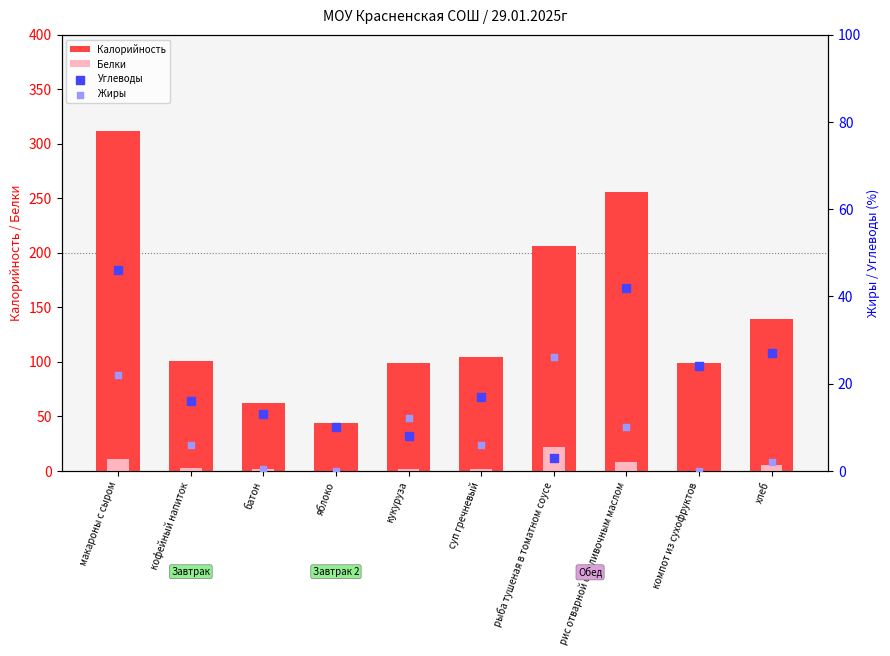

What are all the series names shown in the legend?

Калорийность, Белки, Углеводы, Жиры